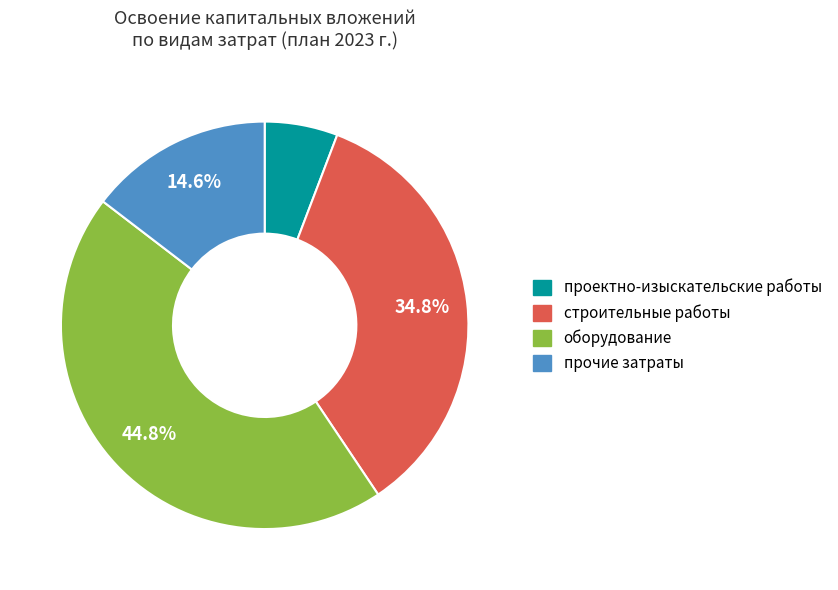

How many segments does this pie chart have?

4